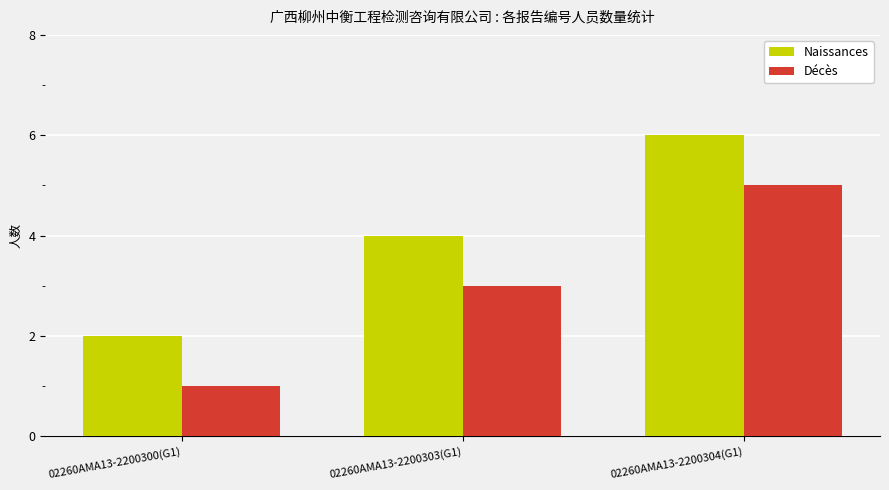

What is the value of the Naissances bar at the 2nd from the left?

4